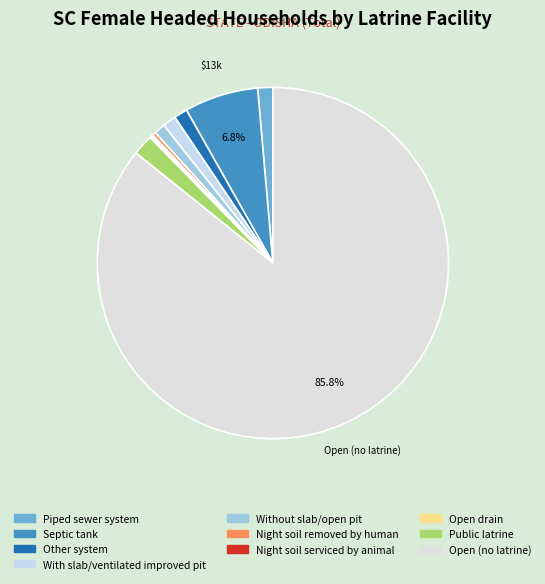

To the nearest percent, what percentage of the pie is Public latrine?

2%